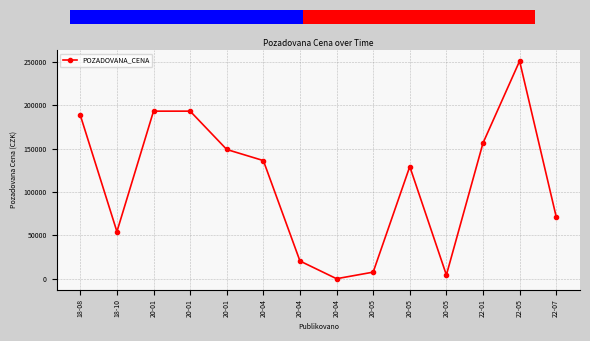

List the labels in order of value, largest first.

22-05, 20-01, 20-01, 18-08, 22-01, 20-01, 20-04, 20-05, 22-07, 18-10, 20-04, 20-05, 20-05, 20-04